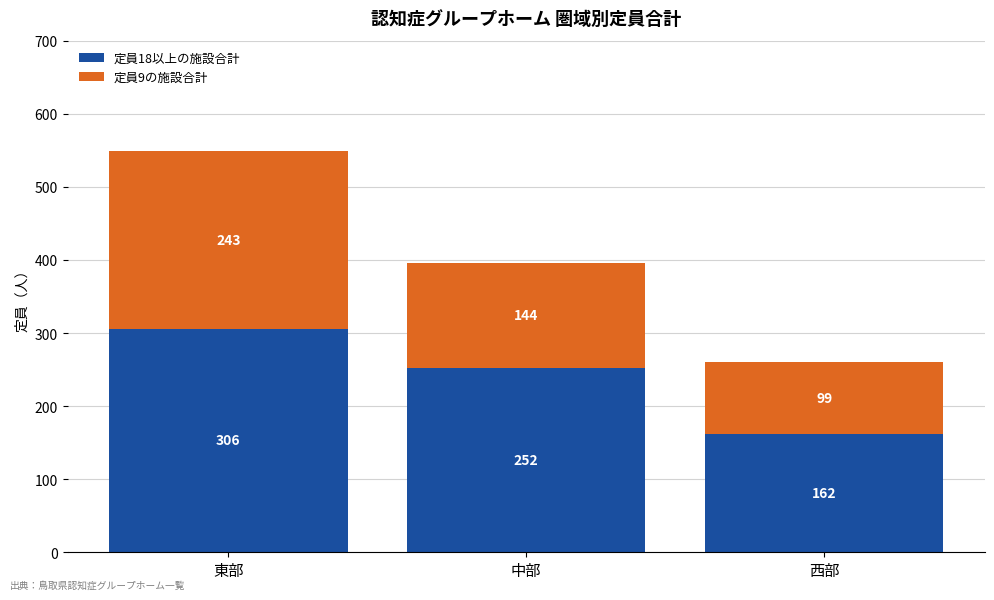

What are all the series names shown in the legend?

定員18以上の施設合計, 定員9の施設合計